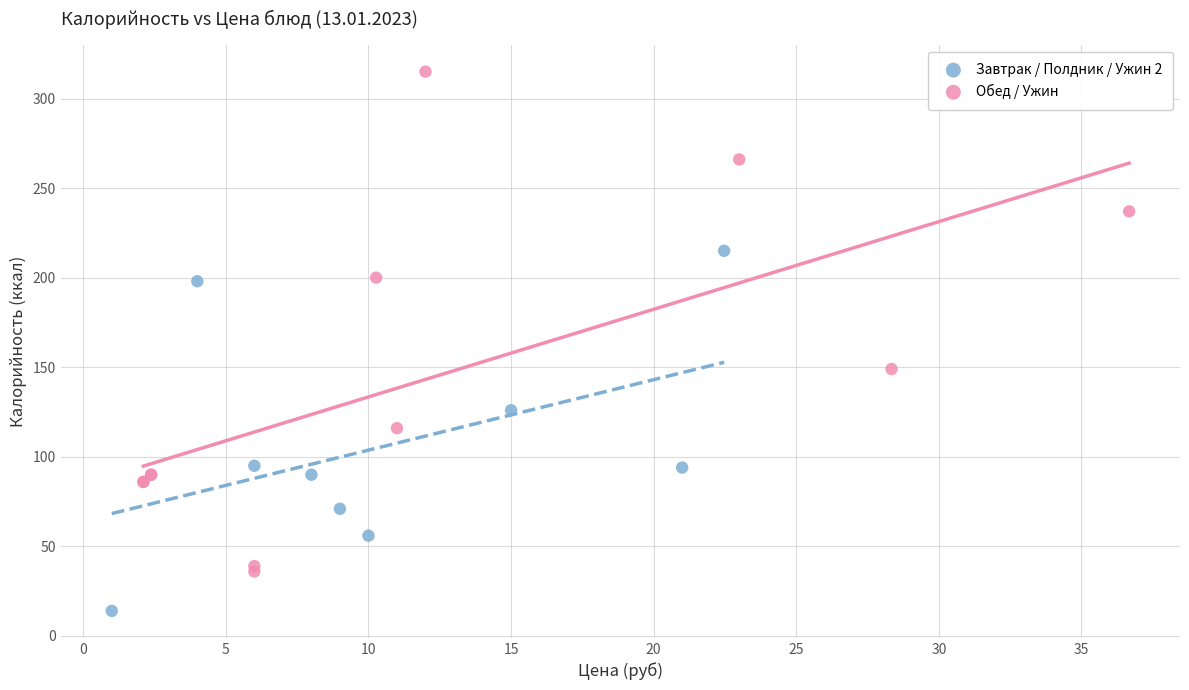

Which series contains the lowest Y value?

Завтрак / Полдник / Ужин 2